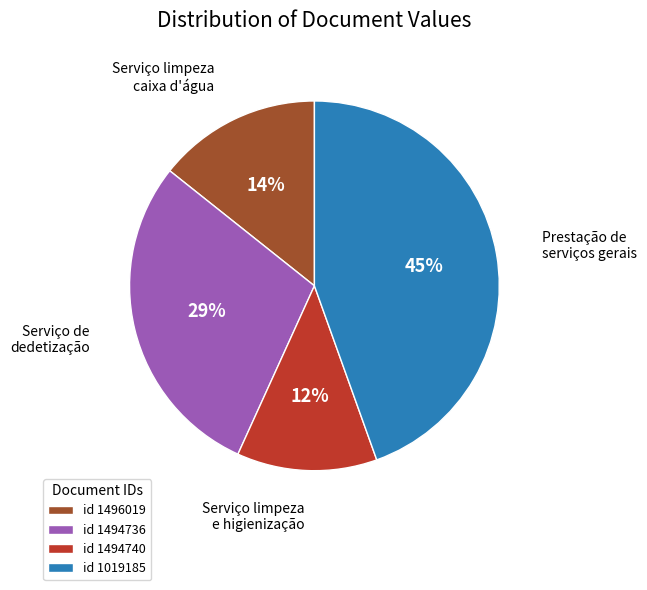

Which category has the biggest portion of the pie?

id 1019185